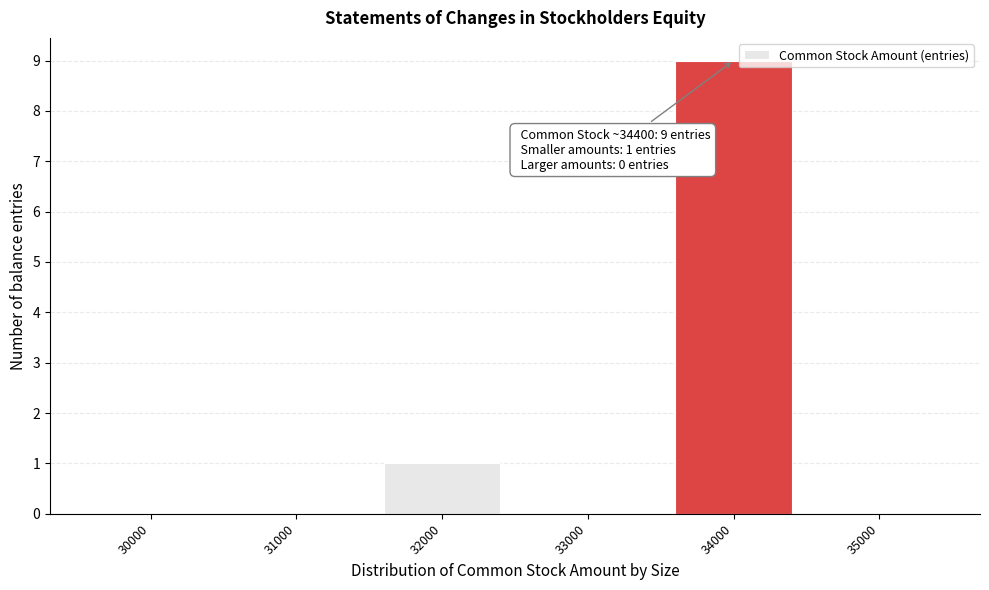

Reading left to right, extract all data points from this chart.

30000=0	31000=0	32000=1	33000=0	34000=9	35000=0